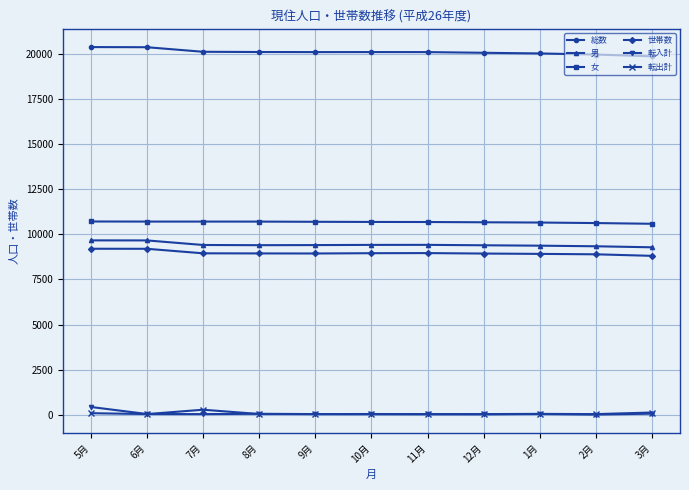

What is the label of the 4th point from the left?

8月